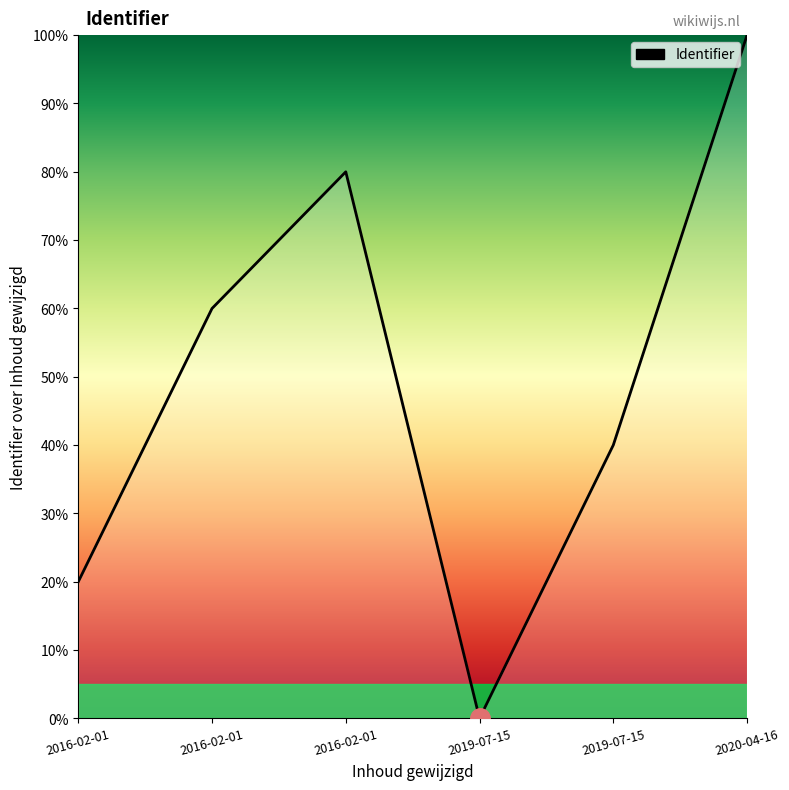

How many values are above zero?

5